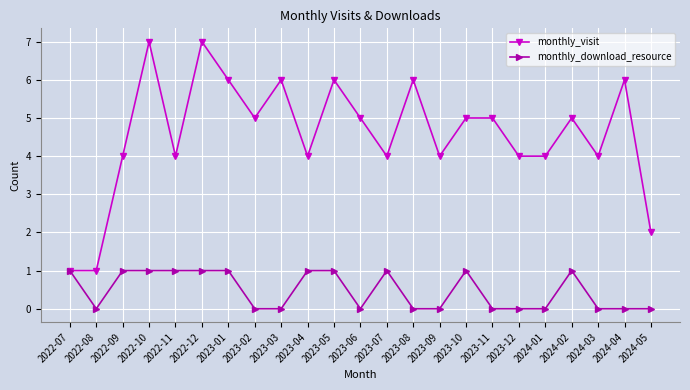

Which series changed the most between 2023-06 and 2024-03?

monthly_visit